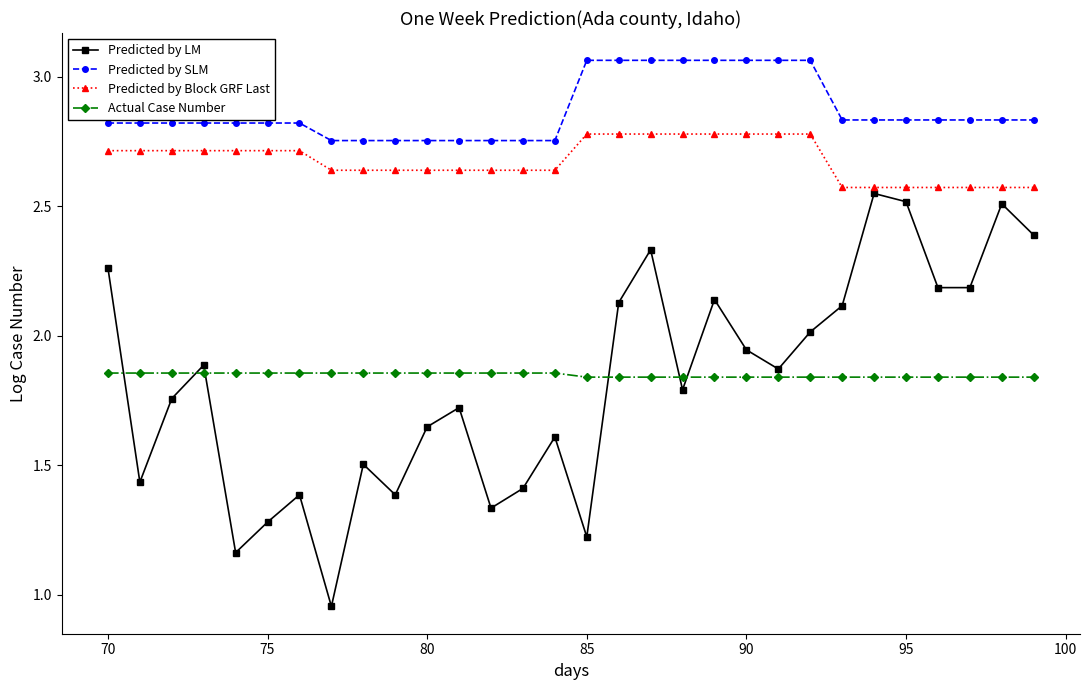

What is the value of the Predicted by Block GRF Last point at the 5th from the left?

2.7